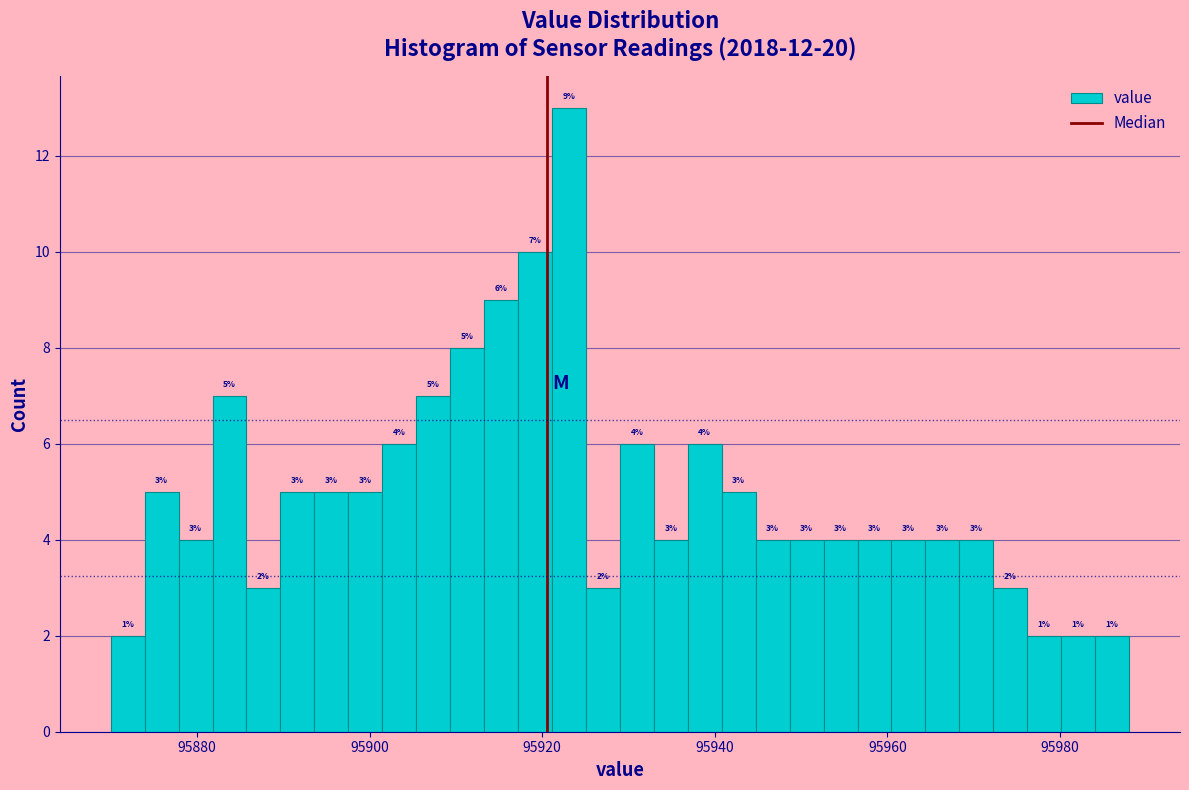

Around what value on the x-axis is the tallest bar? Give the approximate position of its centre, as read against the axis.

95924